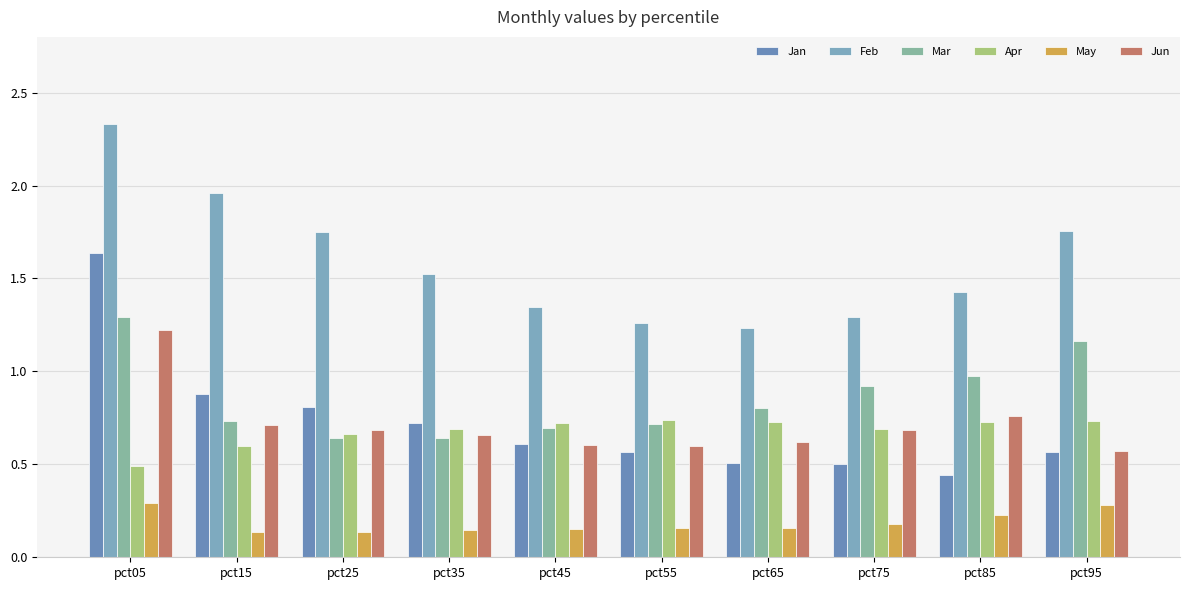

What is the sum of all Feb values?

15.9